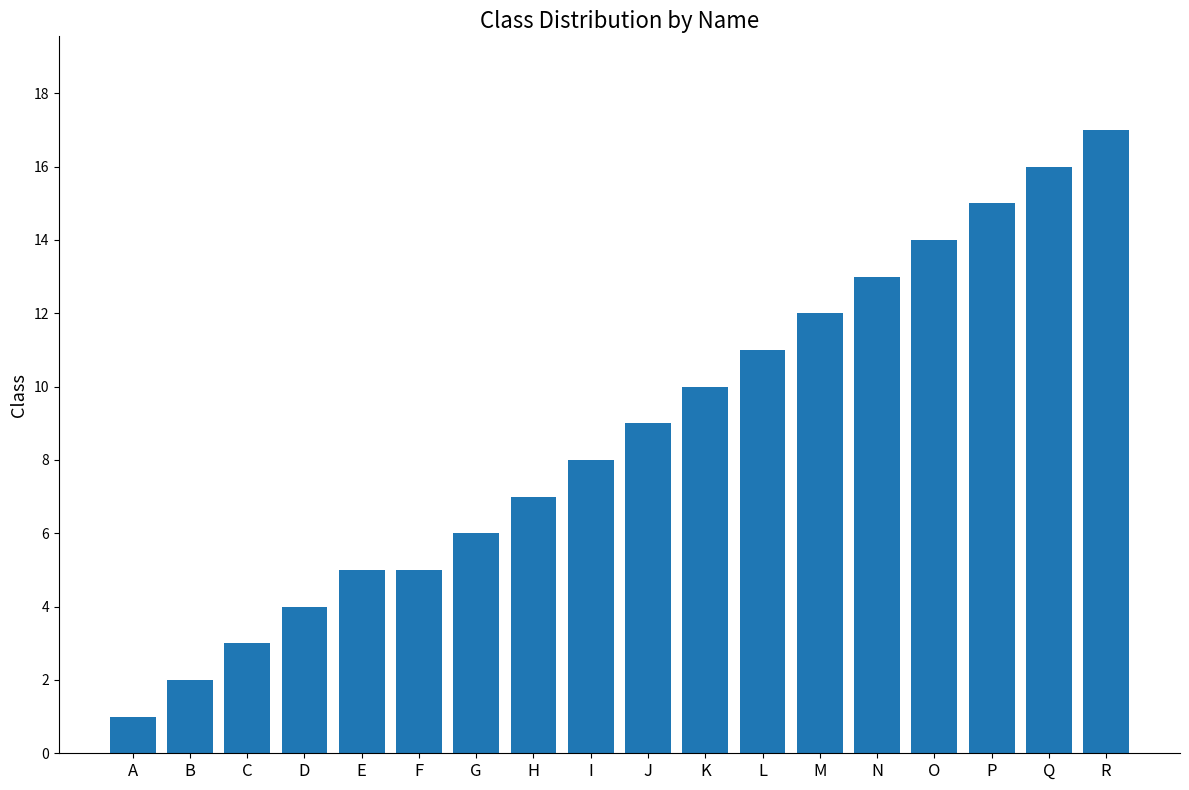

Reading left to right, extract all data points from this chart.

1	2	3	4	5	5	6	7	8	9	10	11	12	13	14	15	16	17